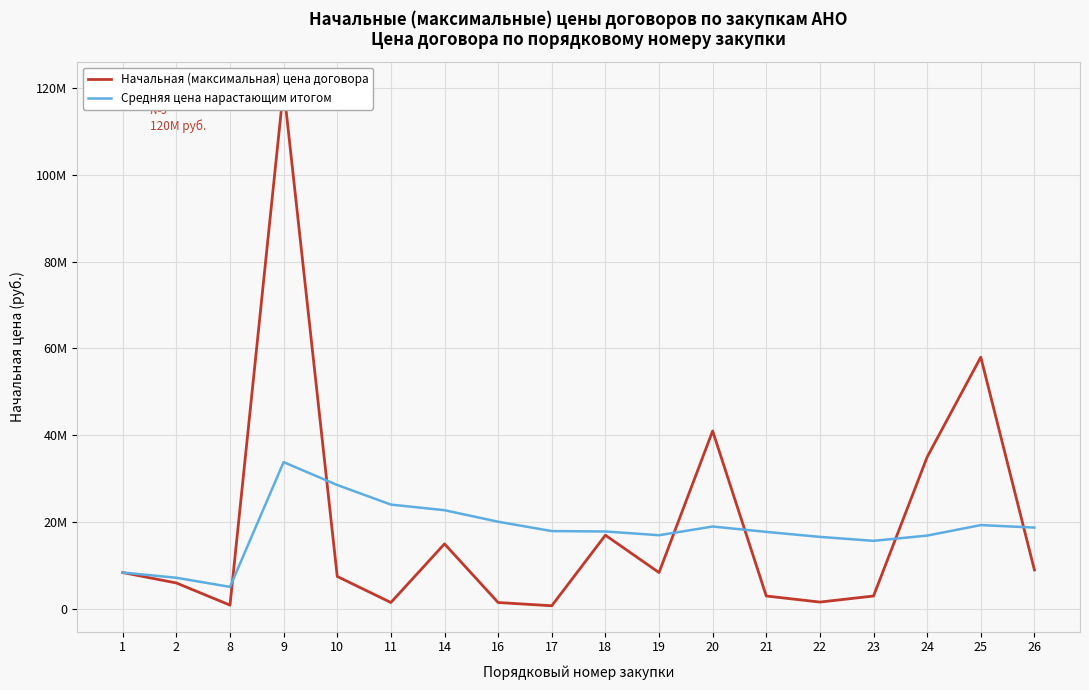

At which category is the sum across all series the highest?

9